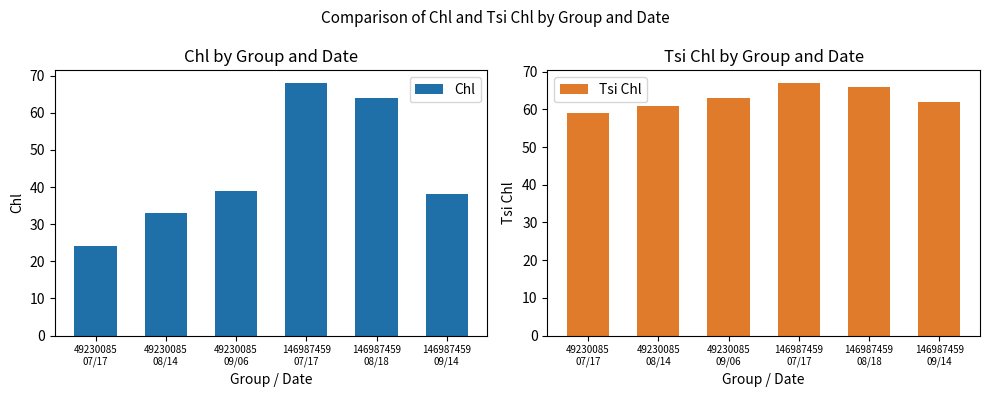

Reading left to right, extract all data points from this chart.

Chl: 49230085
07/17=24	49230085
08/14=33	49230085
09/06=39	146987459
07/17=68	146987459
08/18=64	146987459
09/14=38
Tsi Chl: 49230085
07/17=59	49230085
08/14=61	49230085
09/06=63	146987459
07/17=67	146987459
08/18=66	146987459
09/14=62